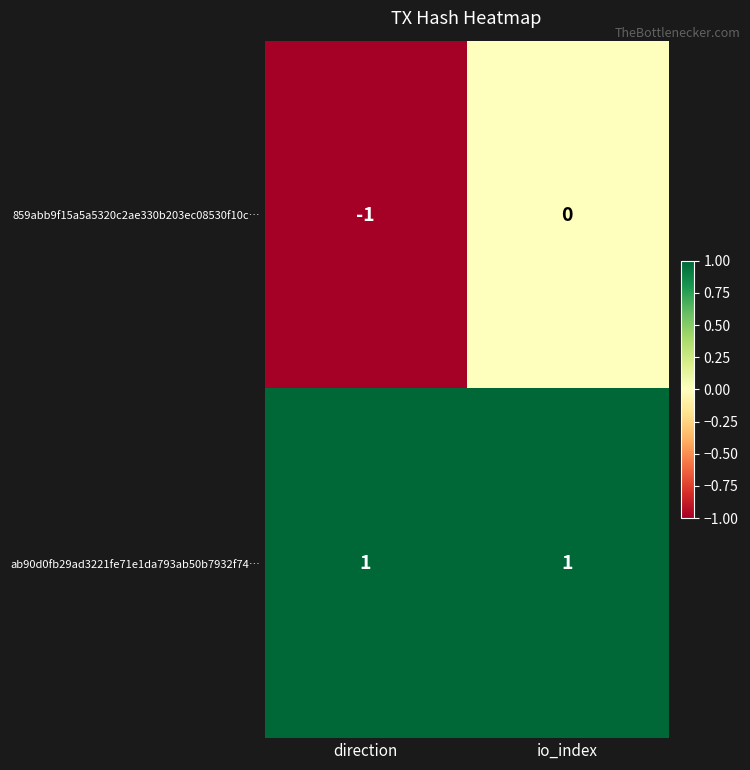

How many distinct data groups are displayed?

2